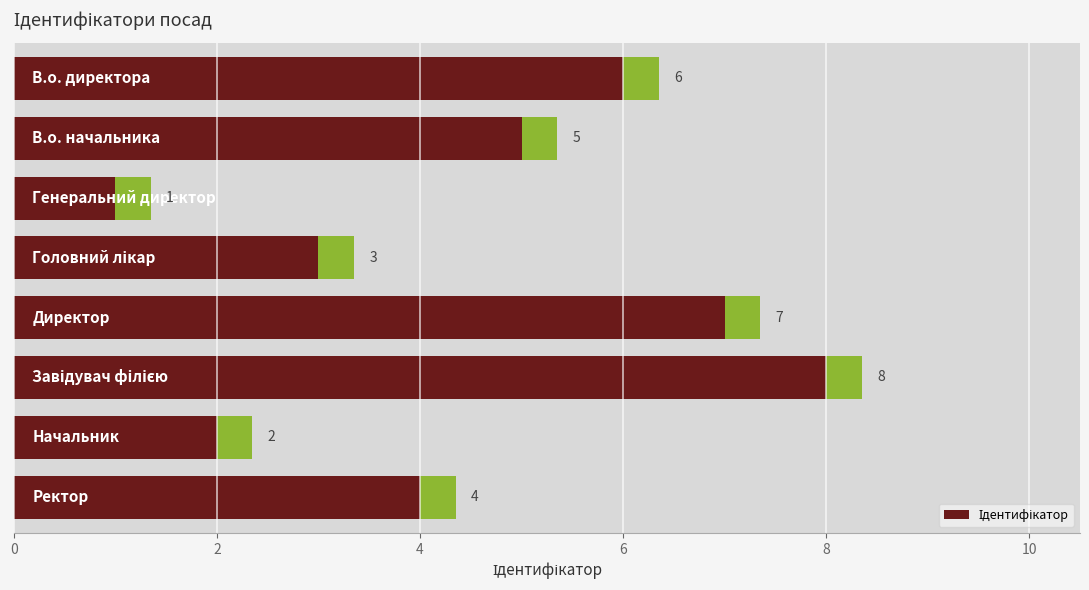

What is the sum of all values?

36